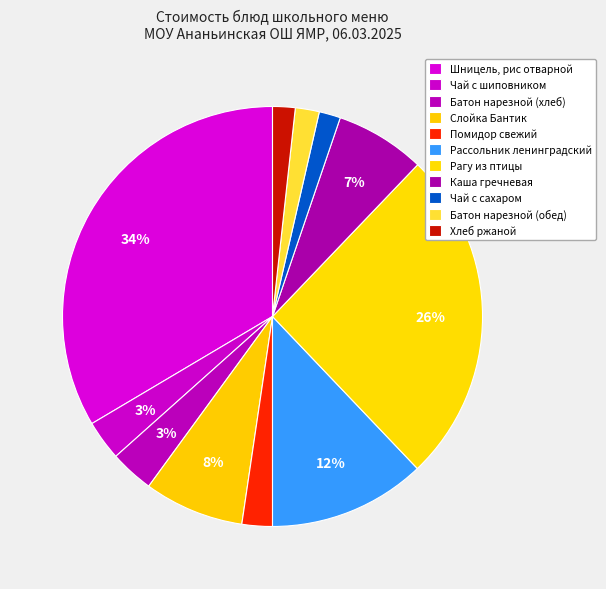

How many segments does this pie chart have?

11